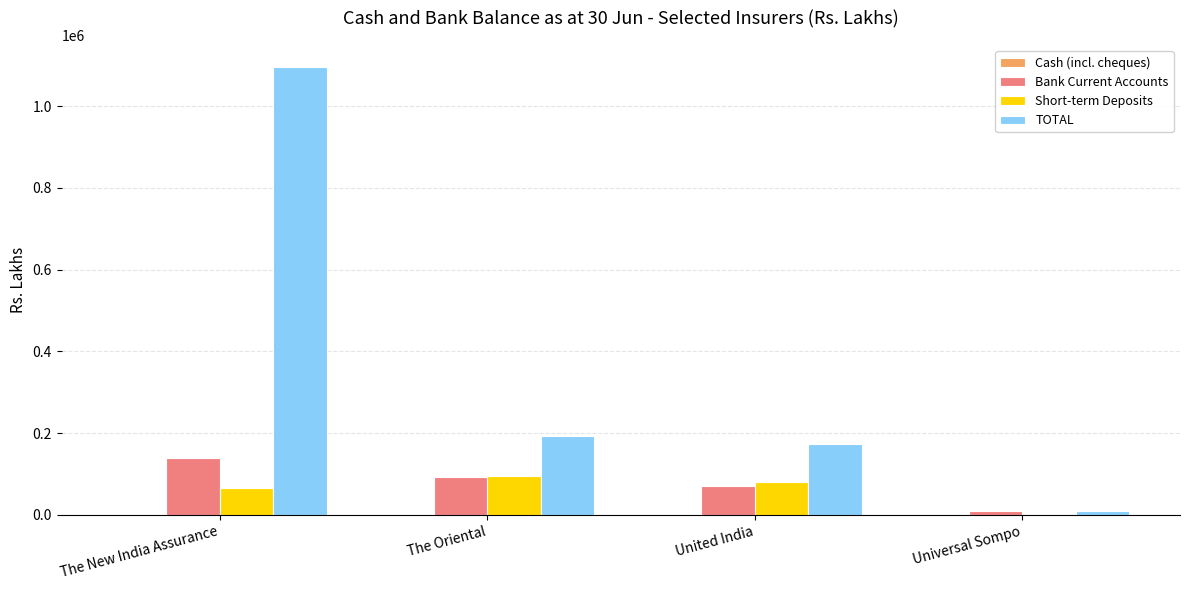

What is the spread (max minus min) of values at United India?

170096